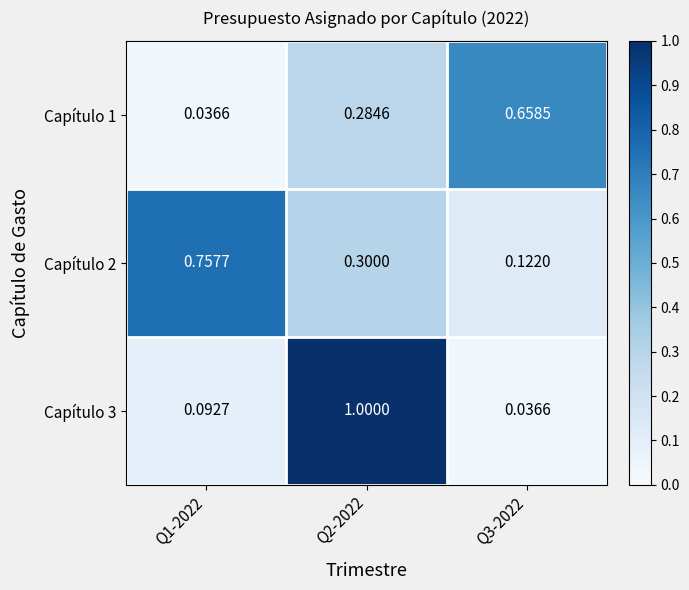

Which series changed the most between Q1-2022 and Q2-2022?

Capítulo 3